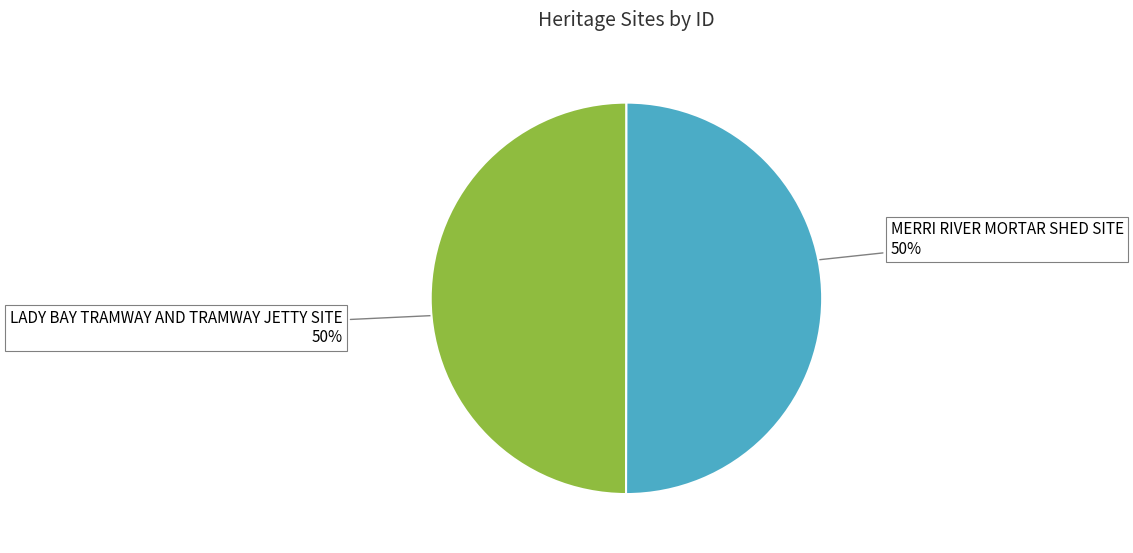

What percentage is the LADY BAY TRAMWAY AND TRAMWAY JETTY SITE slice, to the nearest percent?

50%